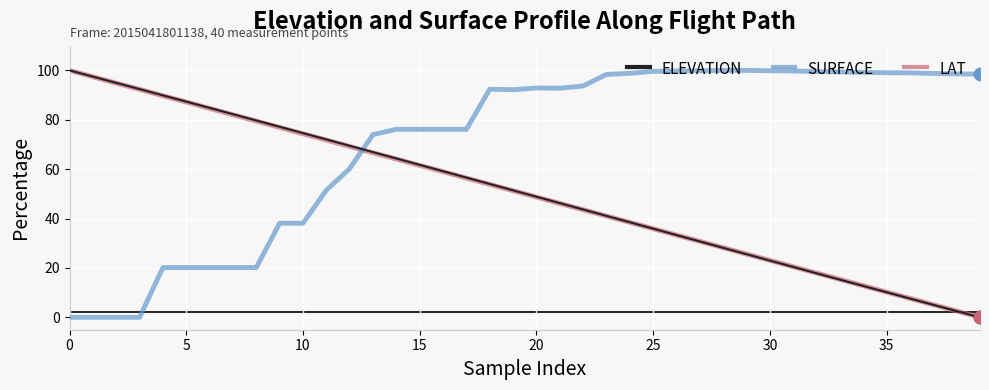

Which series has the largest total across all categories?

SURFACE